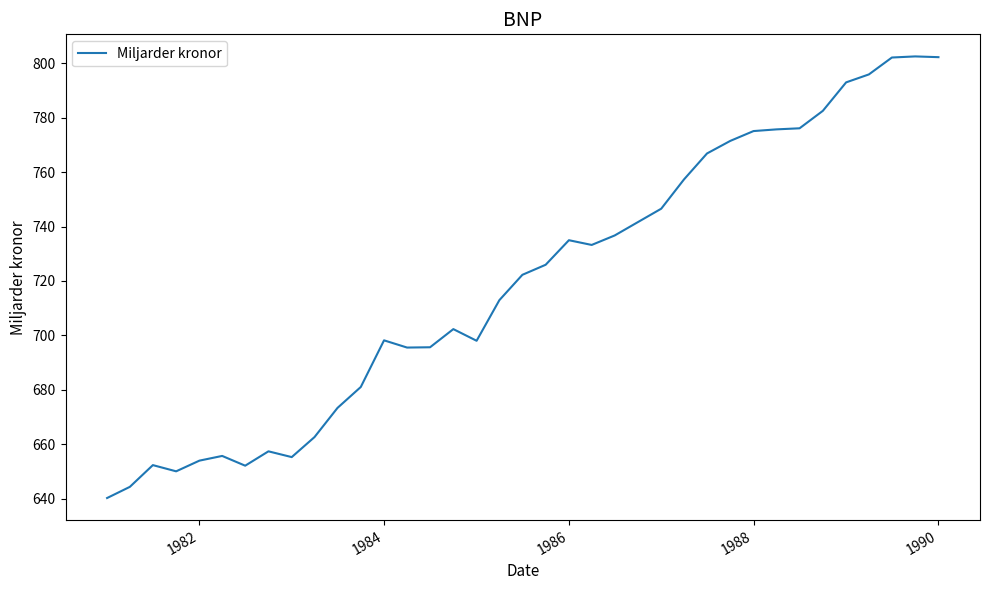

What is the smallest value displayed?

640.2